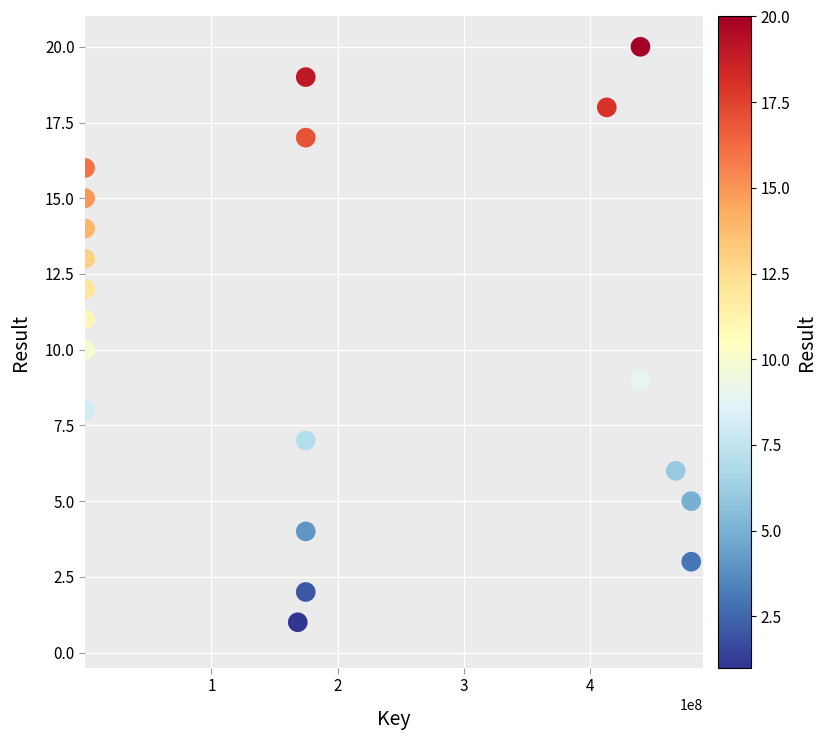

What is the range of Y values (max minus min)?

19